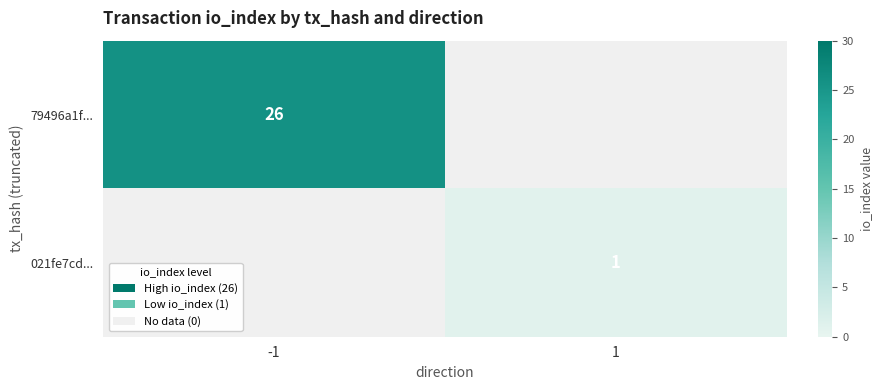

Which series has the largest range (max minus min)?

79496a1f...